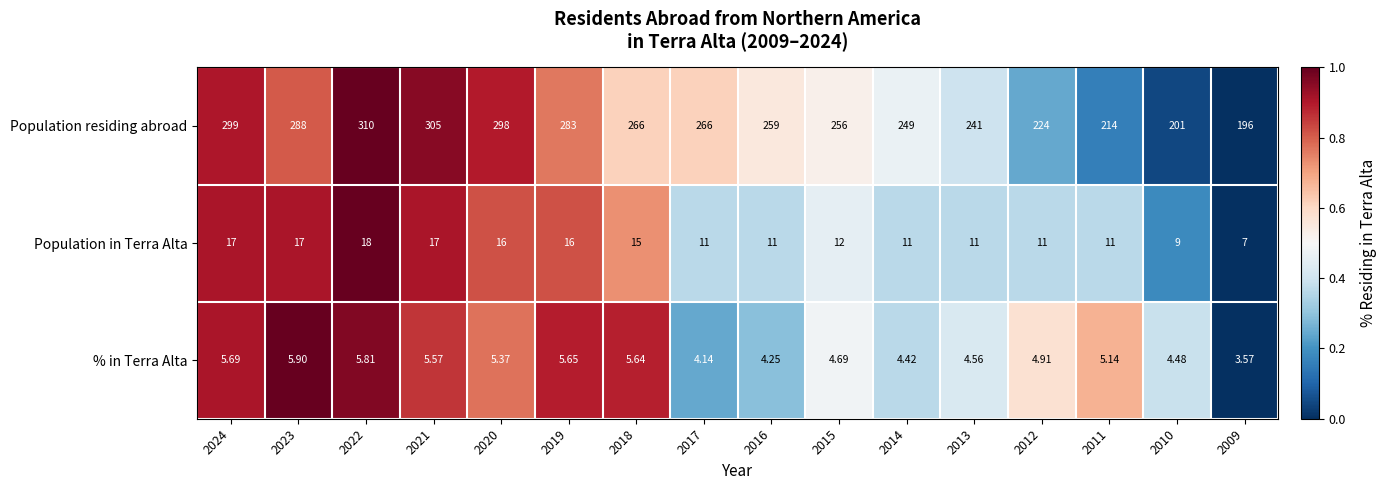

Which series has the widest spread of values?

Population residing abroad